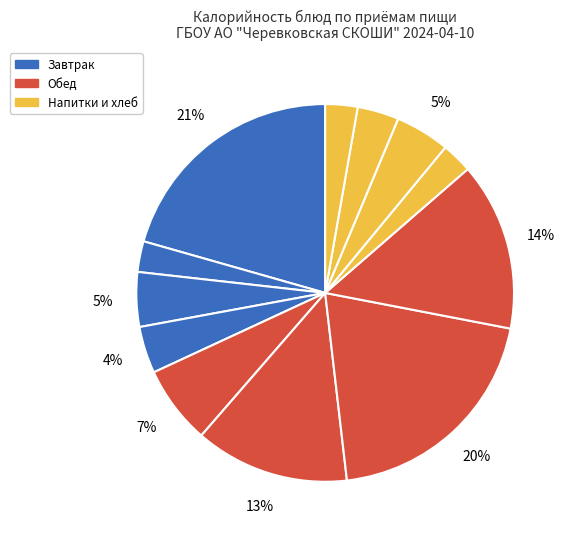

How many slices are in this pie chart?

12